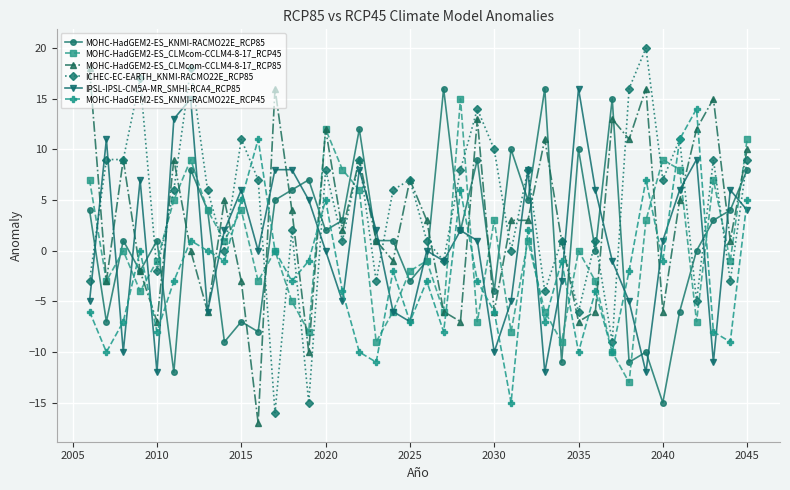

What is the minimum value shown in the chart?

-17